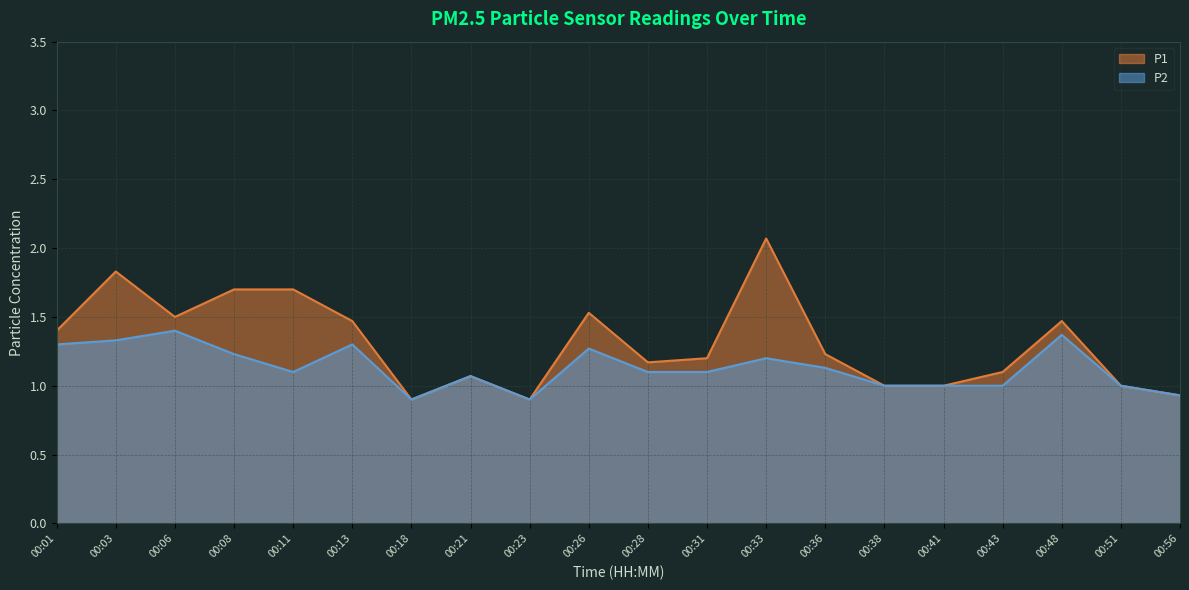

How many distinct data groups are displayed?

2